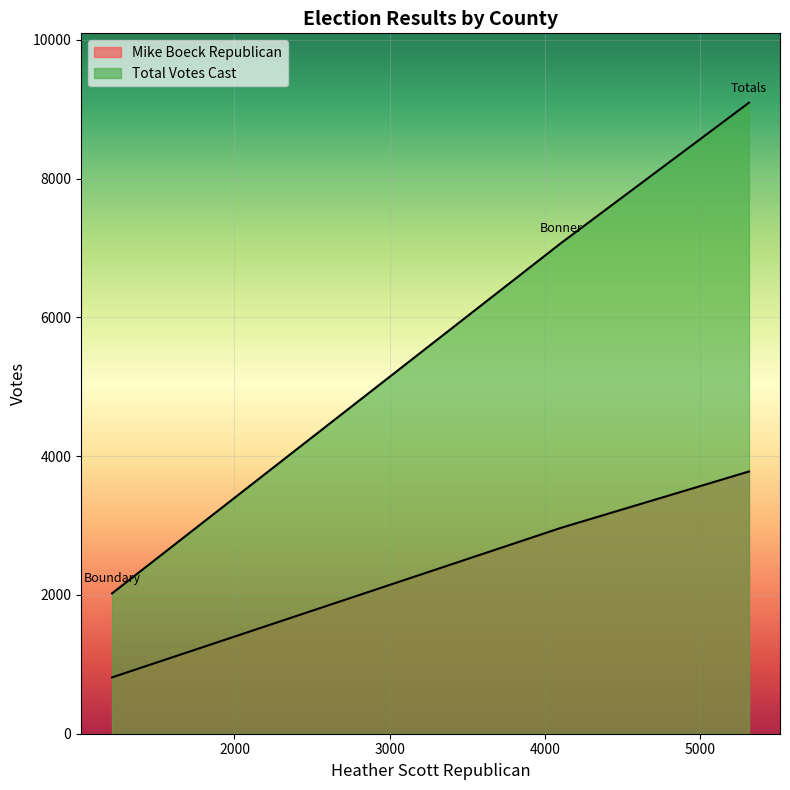

What is the label of the 1st point from the right?

Totals